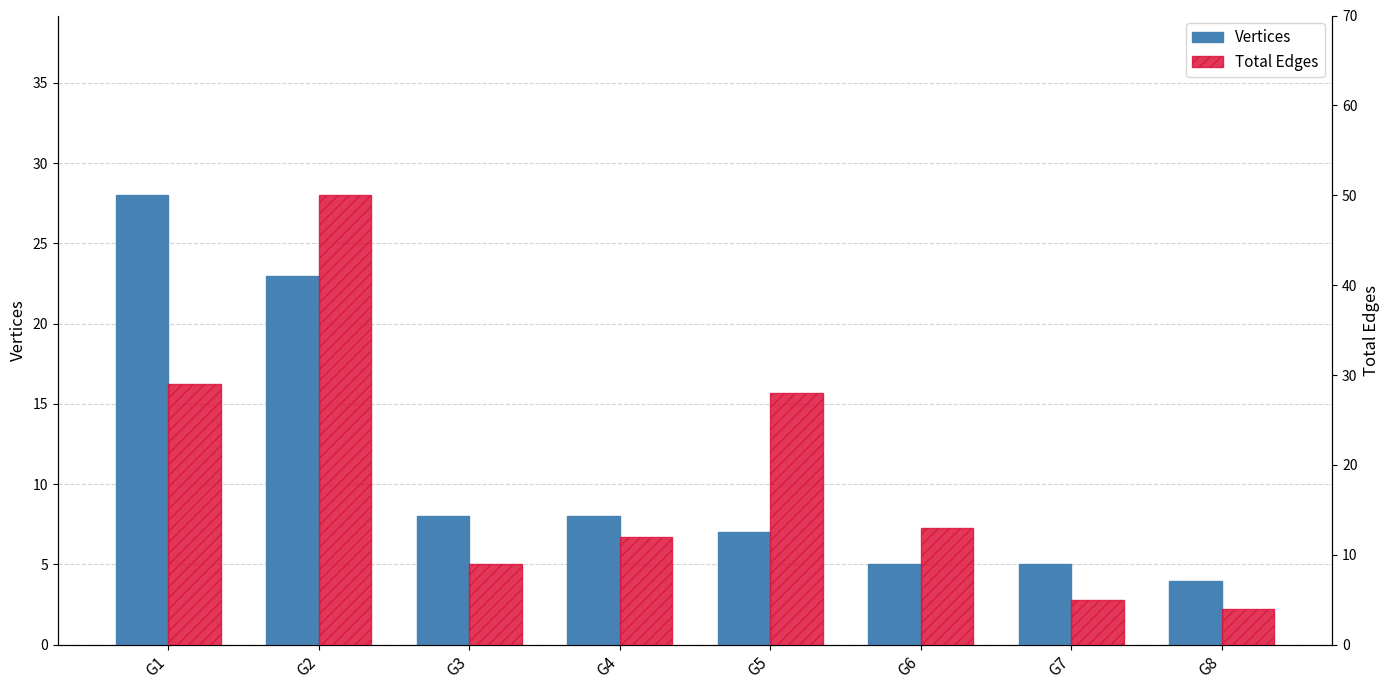

At which category is the sum across all series the highest?

G2